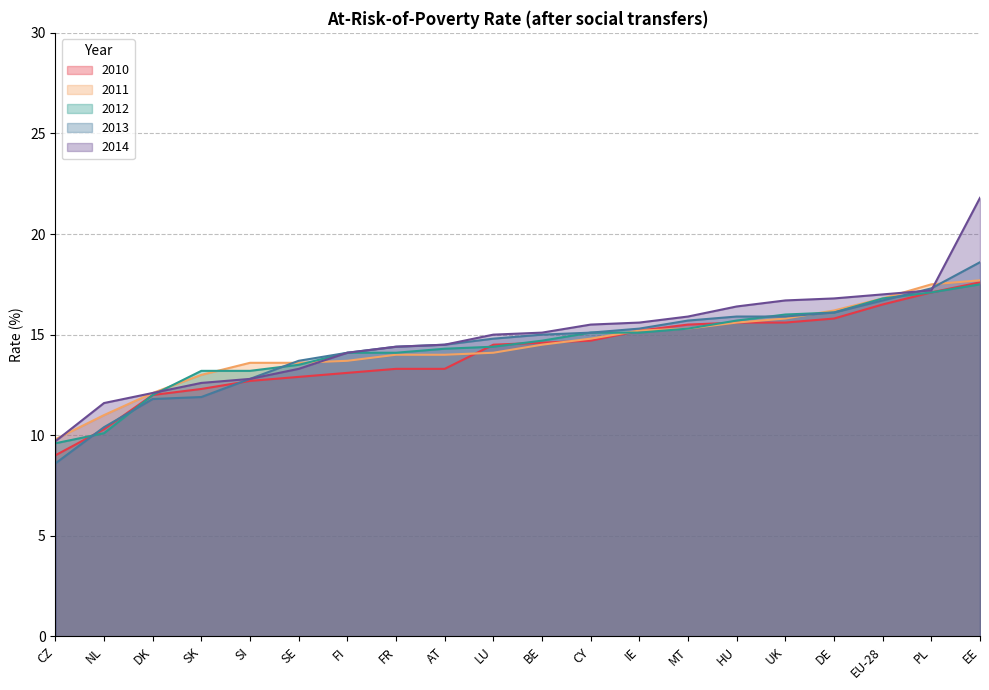

Does the chart have visible grid lines?

Yes